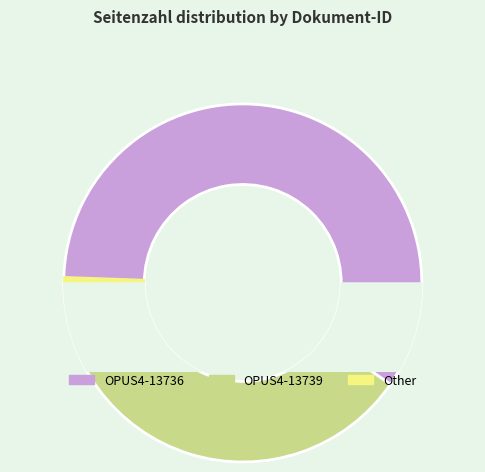

Which category accounts for the majority?

OPUS4-13736